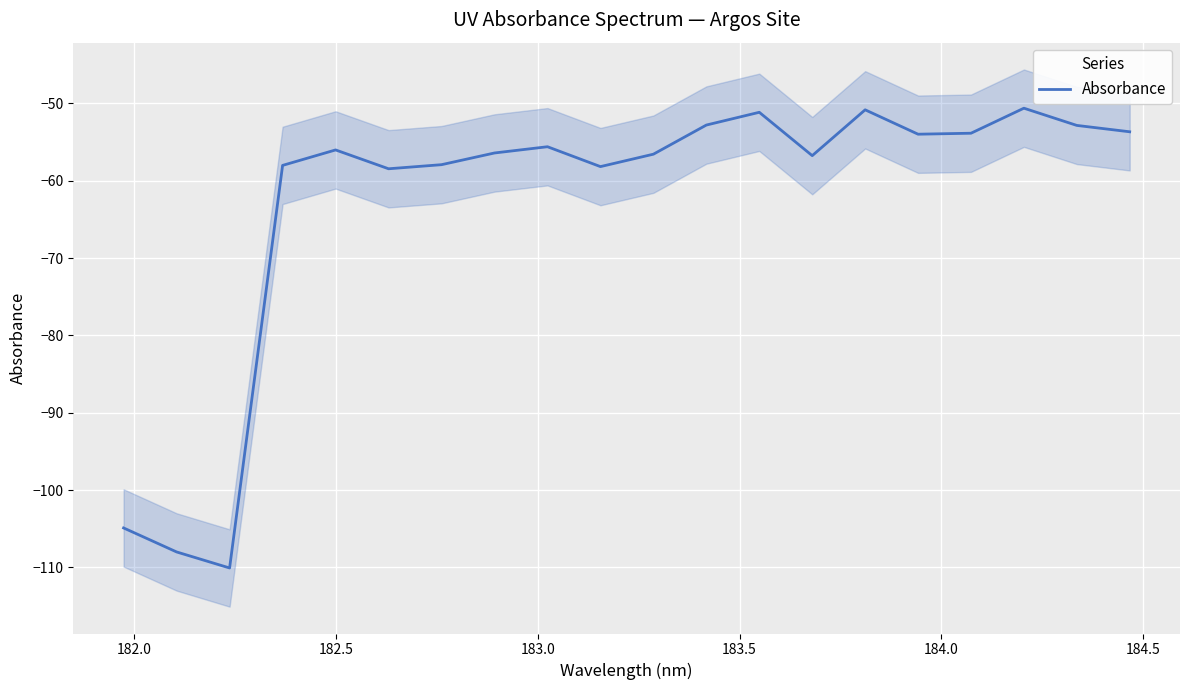

What is the highest value of the Absorbance series?

-50.6